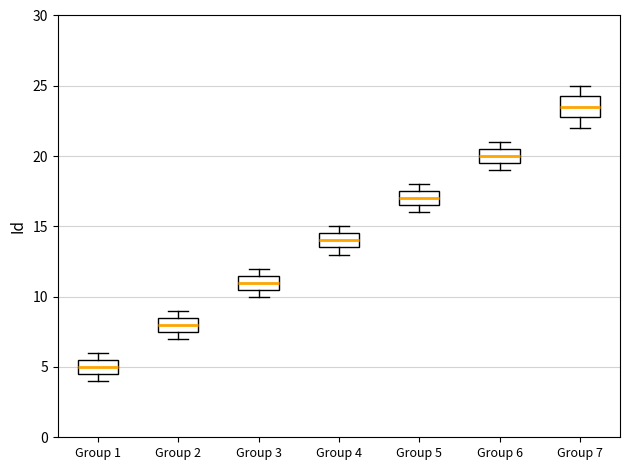

Which box's median line is the highest?

Group 7